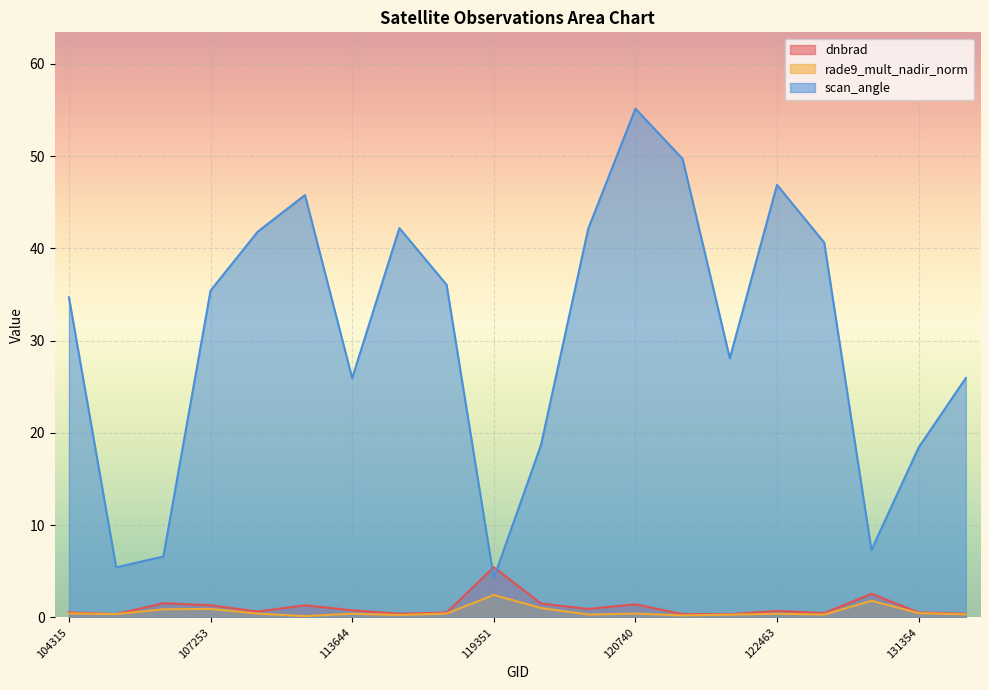

What is the sum of all rade9_mult_nadir_norm values?

12.0